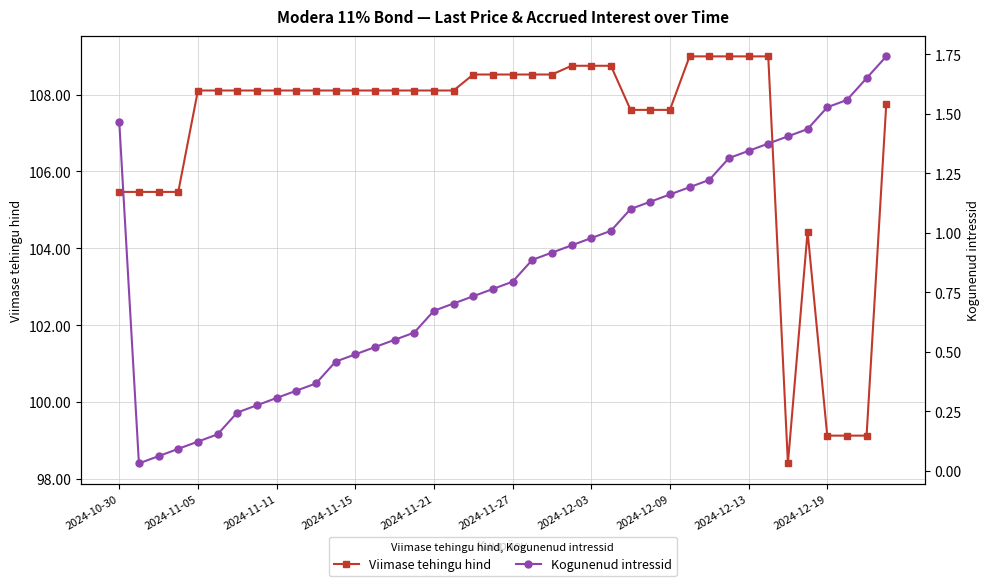

True or false: Kogunenud intressid and Viimase tehingu hind intersect in this chart.

False